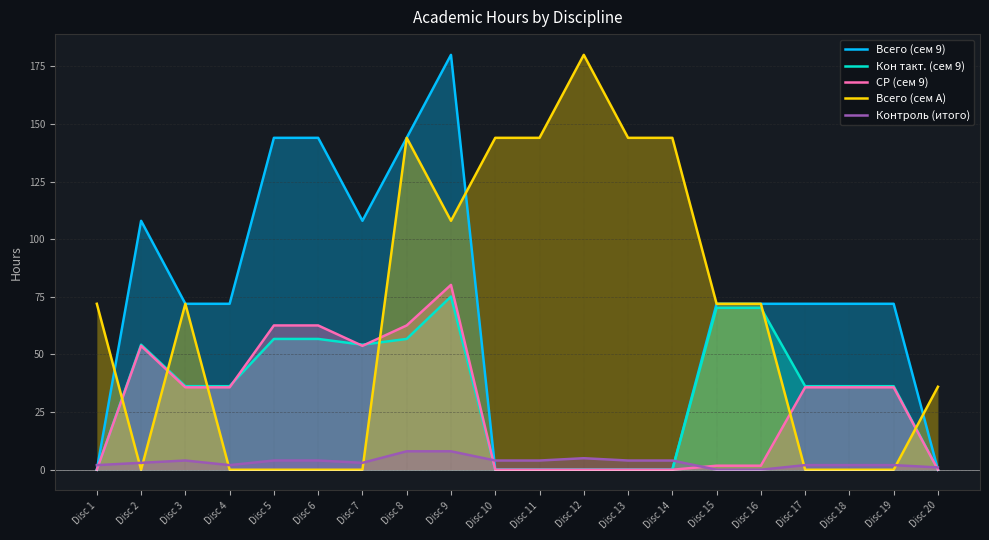

What value does the Кон такт. (сем 9) series have at Disc 18?

36.2